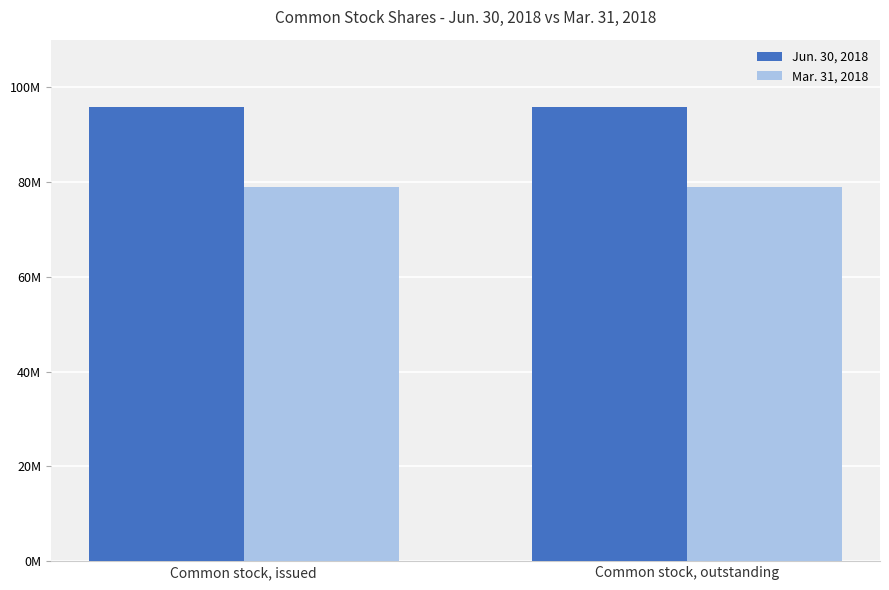

Rank the series by their average value, from highest to lowest.

Jun. 30, 2018, Mar. 31, 2018